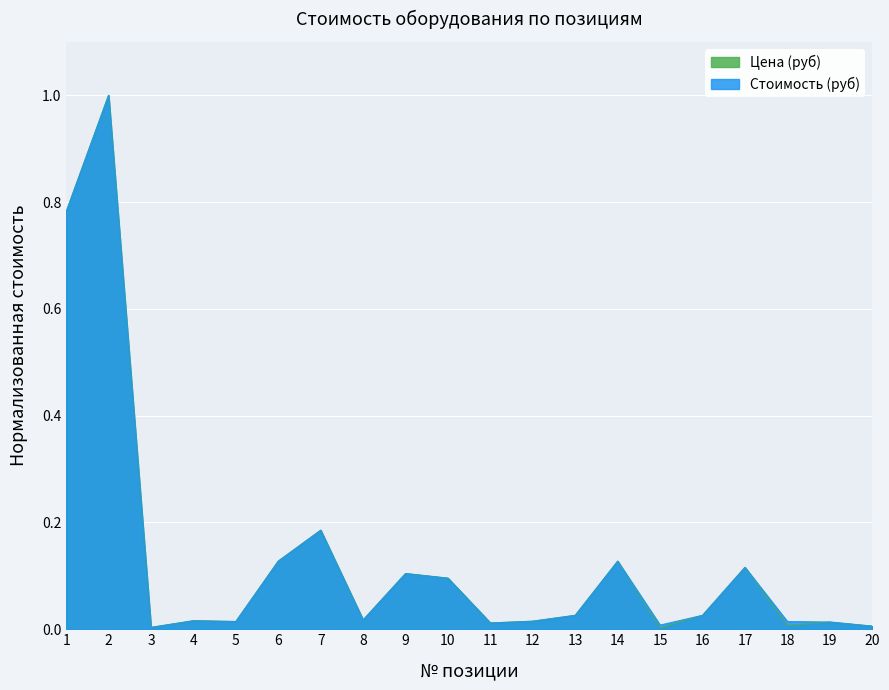

Reading right to left, list all the values displayed in this chart.

Цена (руб): 0.0	0.0	0.0	0.1	0.0	0.0	0.1	0.0	0.0	0.0	0.1	0.1	0.0	0.2	0.1	0.0	0.0	0.0	1.0	0.8
Стоимость (руб): 0.0	0.0	0.0	0.1	0.0	0.0	0.1	0.0	0.0	0.0	0.1	0.1	0.0	0.2	0.1	0.0	0.0	0.0	1.0	0.8